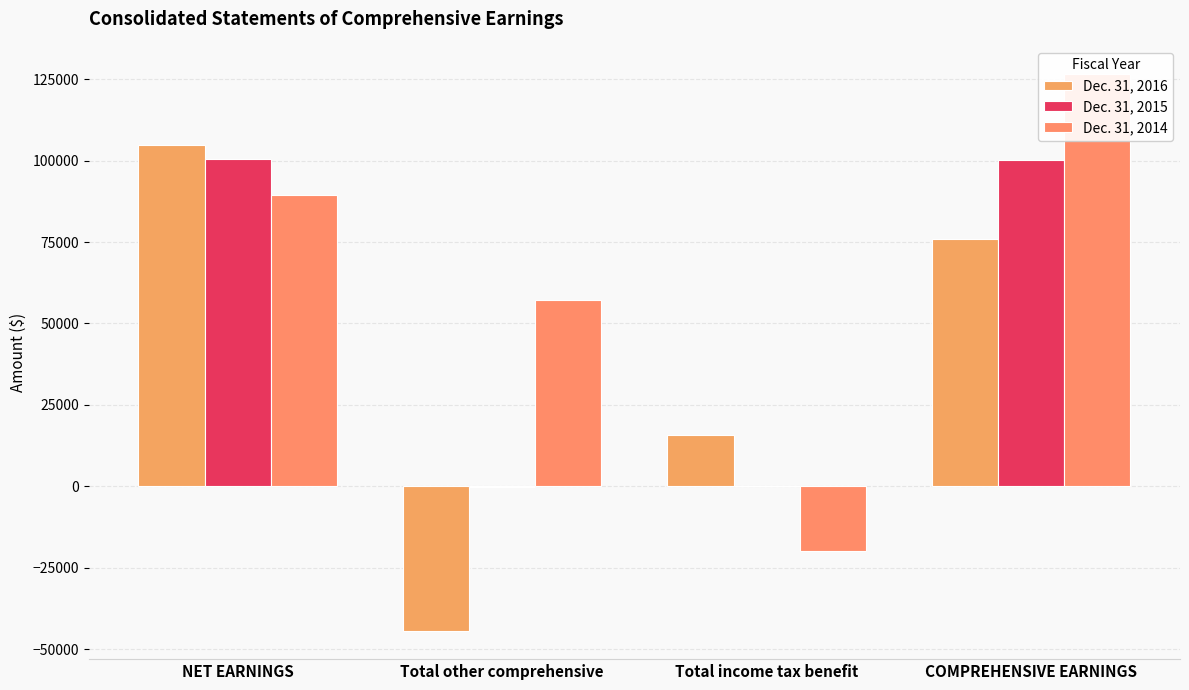

What is the value of the Dec. 31, 2016 bar at the 3rd from the left?

15589